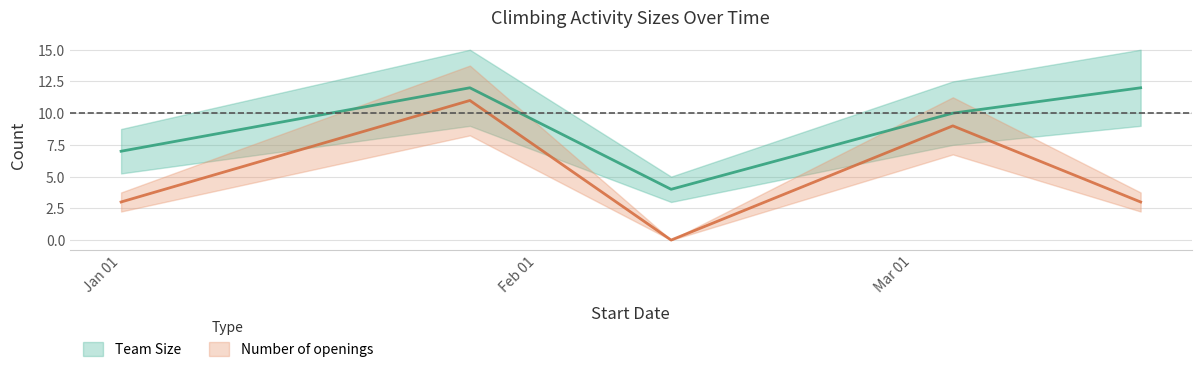

In Team Size, how many points are higher than both neighbors (excluding endpoints)?

1